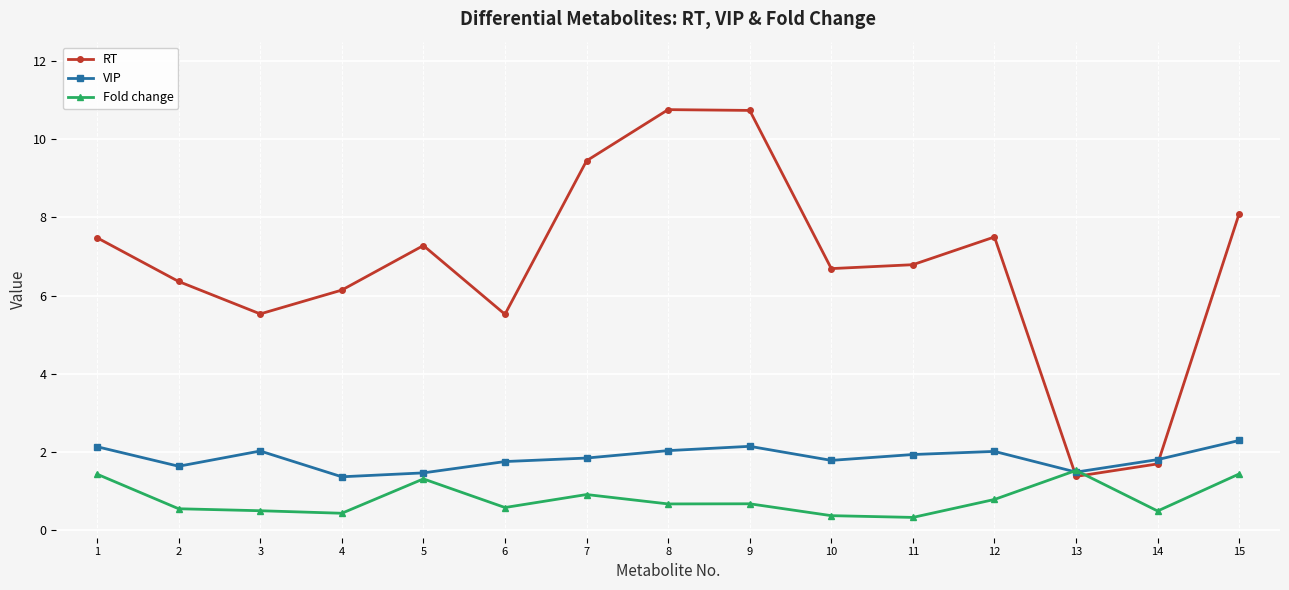

Which series ends up on top after the final intersection of Fold change and RT?

RT